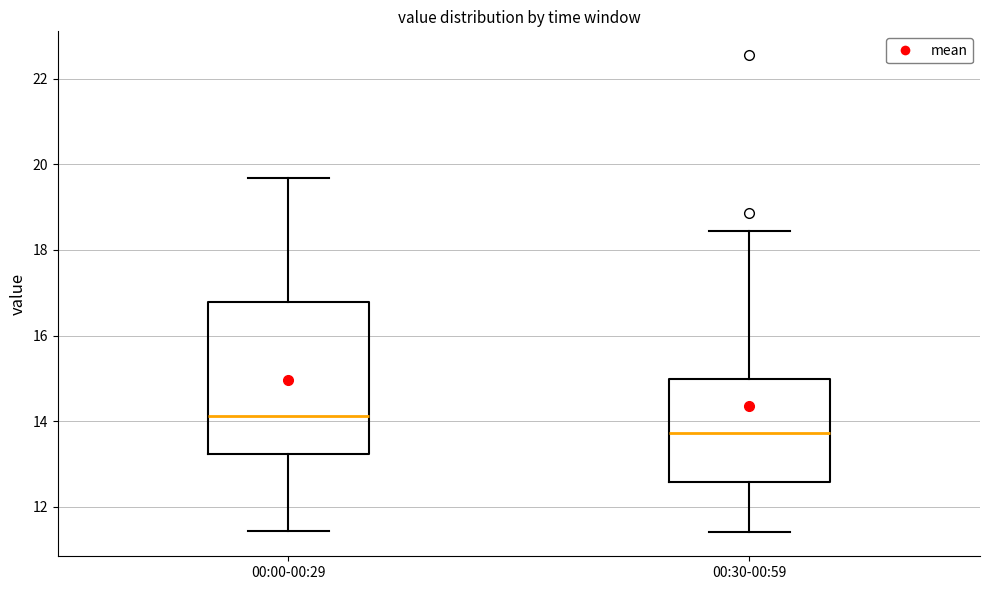

Reading left to right, read every box against the y-axis: the position of its median line, the range the box covers, and the ends of its whiskers. The values are not printed on the chart, so give them approximately, as read against the axis.

00:00-00:29: median 14.2, box 13.2 to 16.8, whiskers 11.4 to 19.6
00:30-00:59: median 13.8, box 12.6 to 15.0, whiskers 11.4 to 18.4